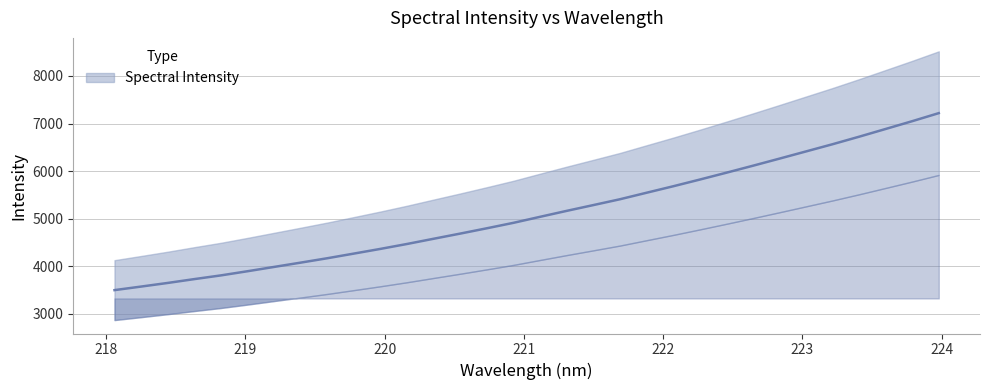

Where does the data first go above 5039?

221.1174